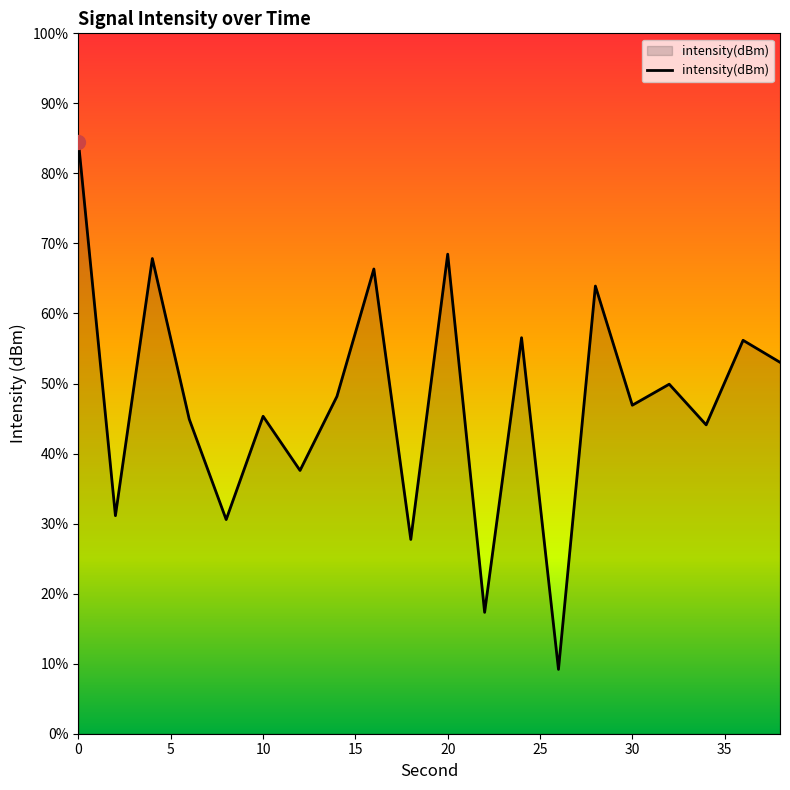

How many points are lower than both their immediate neighbors (excluding endpoints)?

8